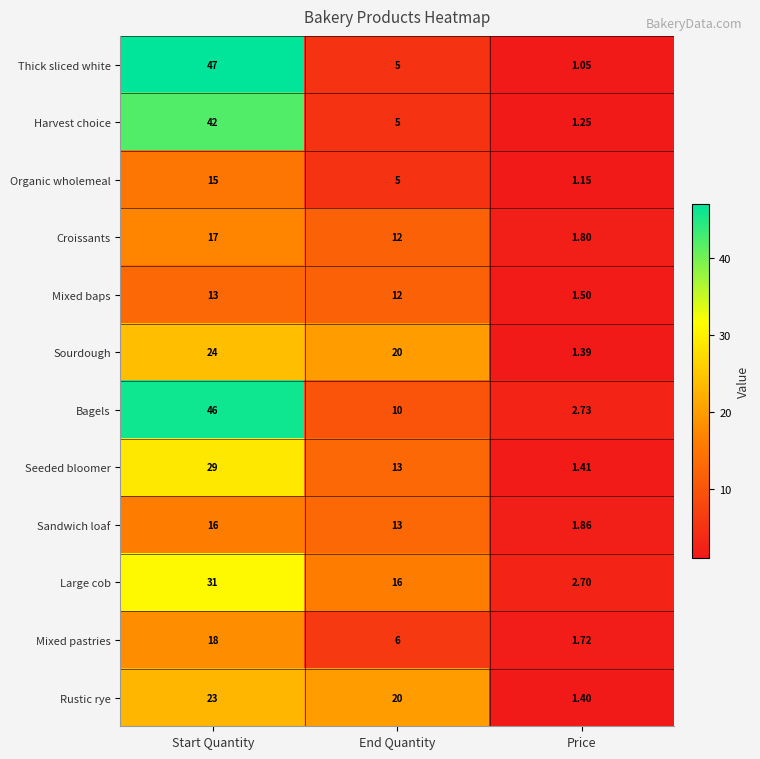

At which label does Sourdough reach its peak?

Start Quantity